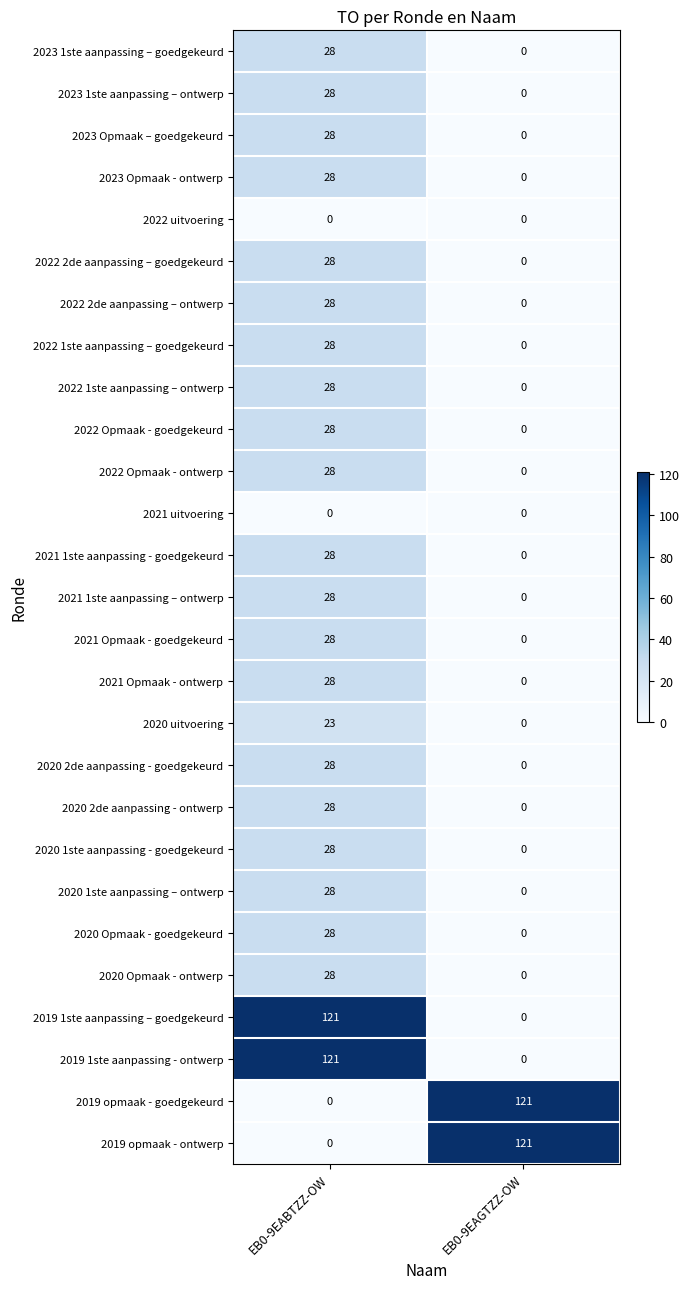

What is the difference between the maximum and minimum values in the 2022 Opmaak - ontwerp series?

28